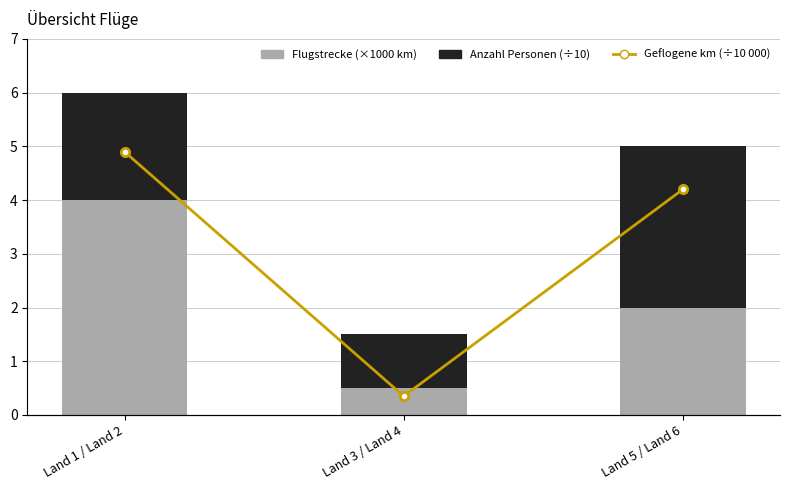

What is the difference between the maximum and minimum values in the Flugstrecke (×1000 km) series?

3.5